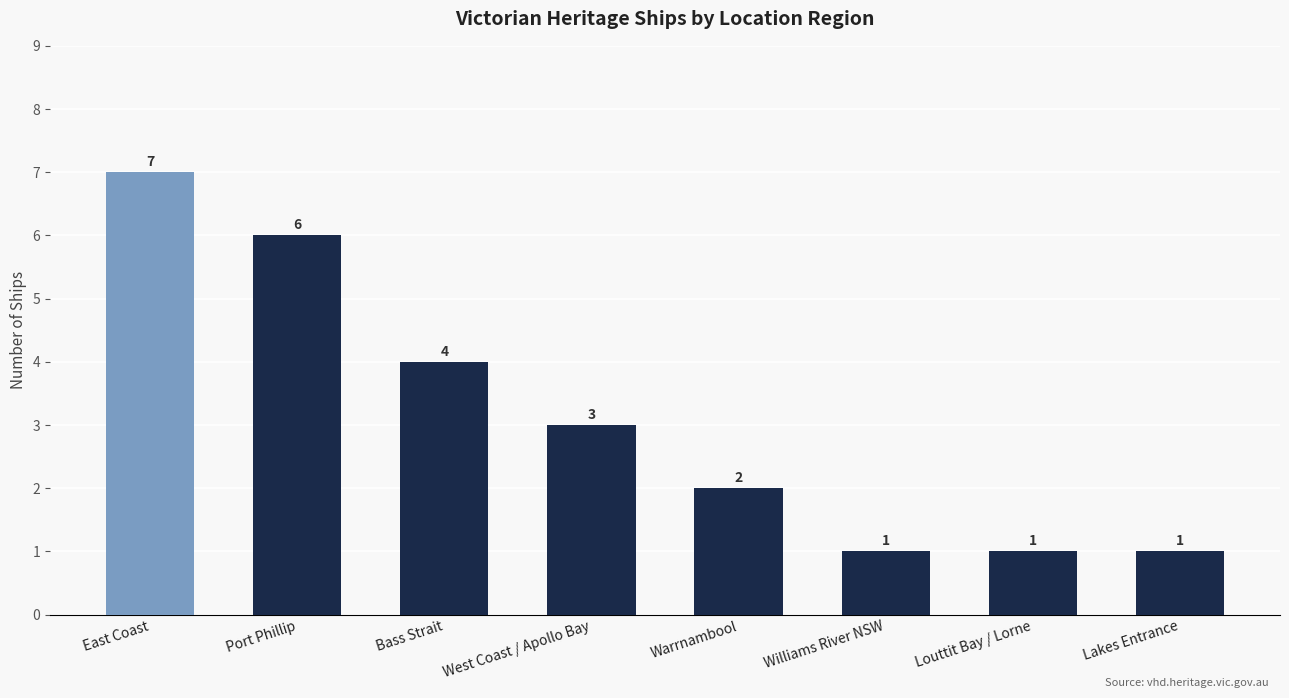

Is it true that the value at Louttit Bay / Lorne is 1?

True